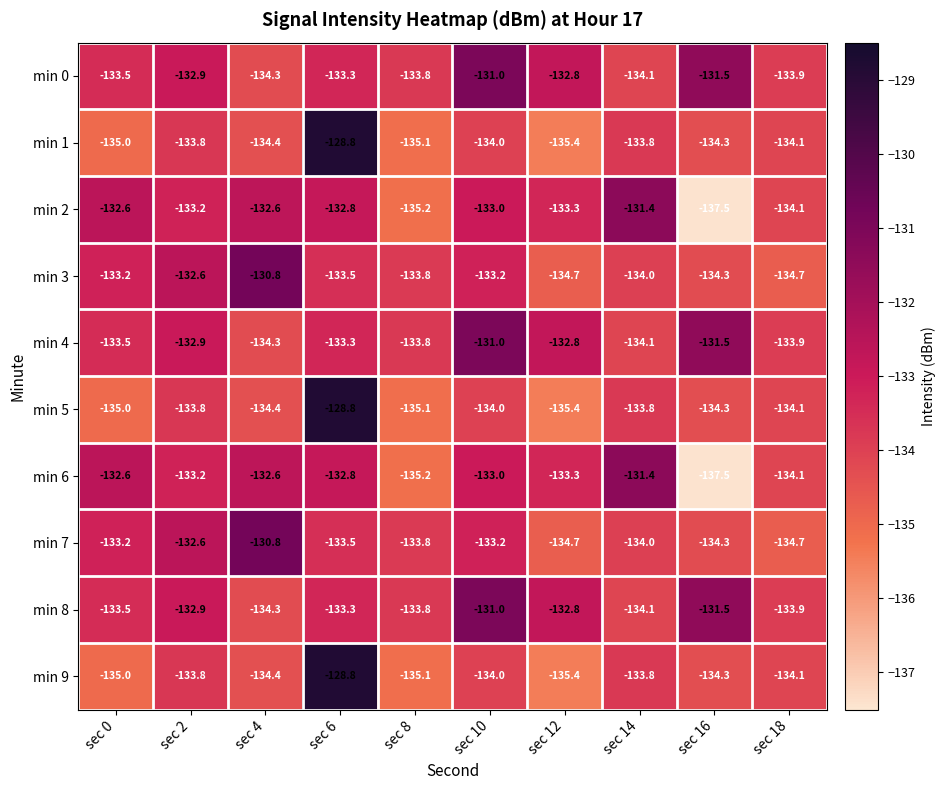

What is the difference between the maximum and second lowest values in the min 1 series?

6.3